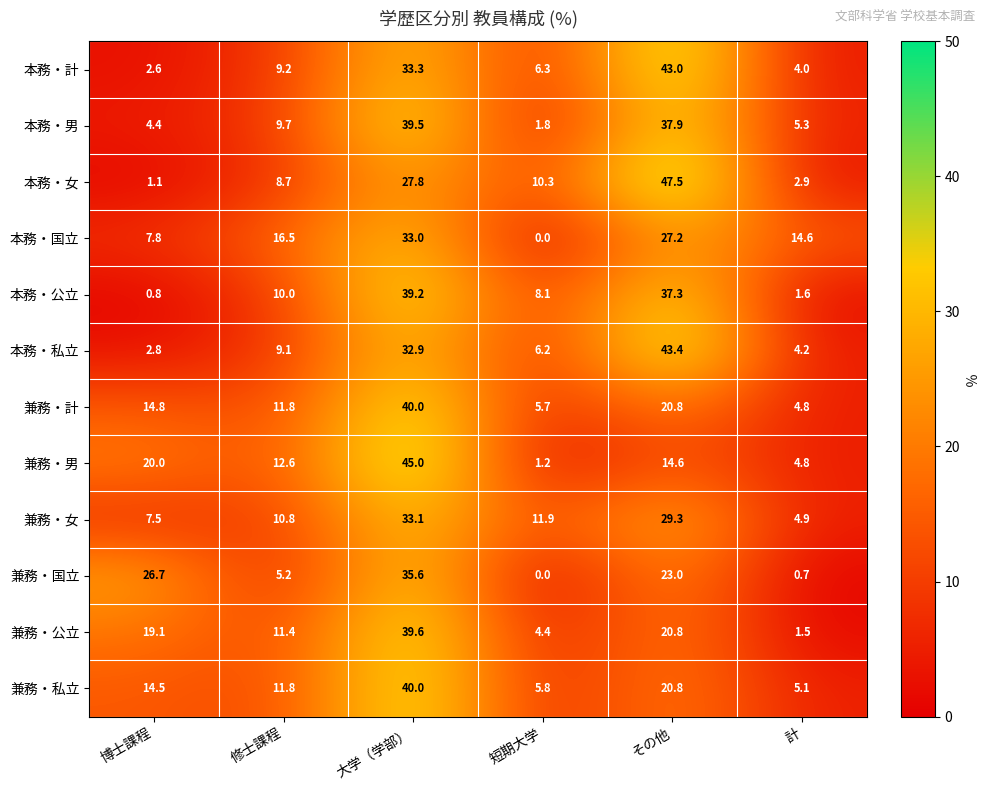

The value of 兼務・計 at 修士課程 is 16.7. True or false?

False